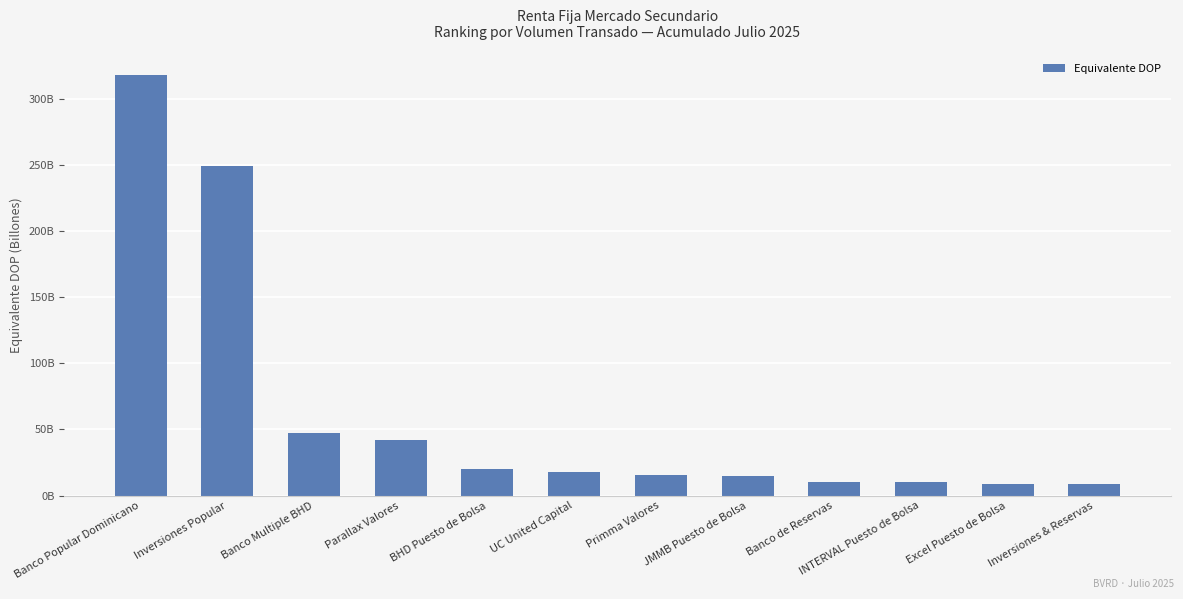

Rank the categories by value from lowest to highest.

Inversiones & Reservas, Excel Puesto de Bolsa, INTERVAL Puesto de Bolsa, Banco de Reservas, JMMB Puesto de Bolsa, Primma Valores, UC United Capital, BHD Puesto de Bolsa, Parallax Valores, Banco Multiple BHD, Inversiones Popular, Banco Popular Dominicano